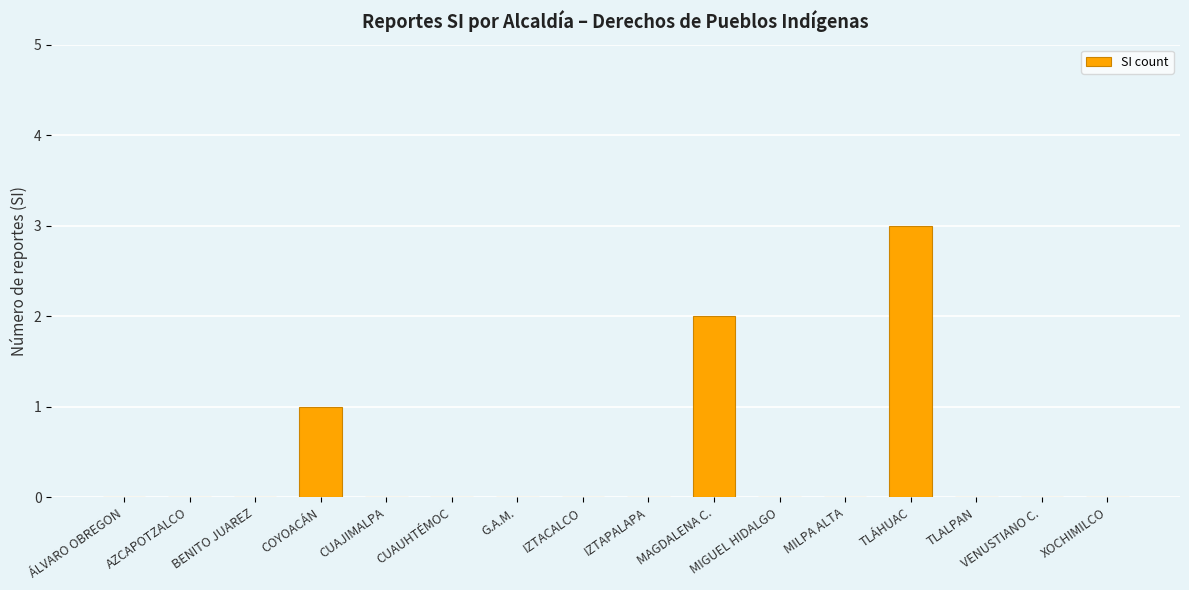

How many data points does each series have?

16